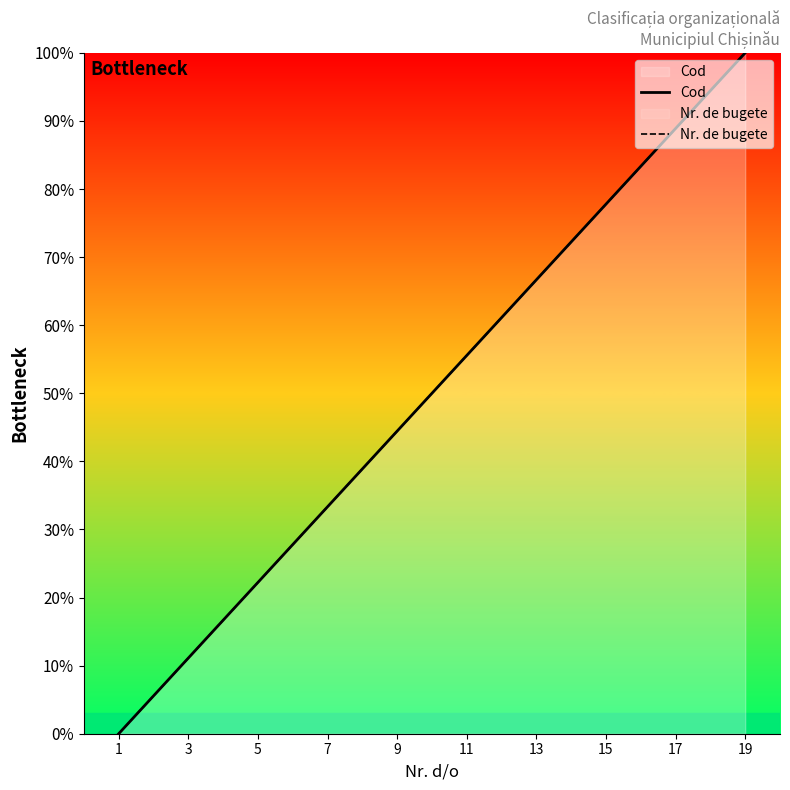

What is the average value of the Cod series?

50.0